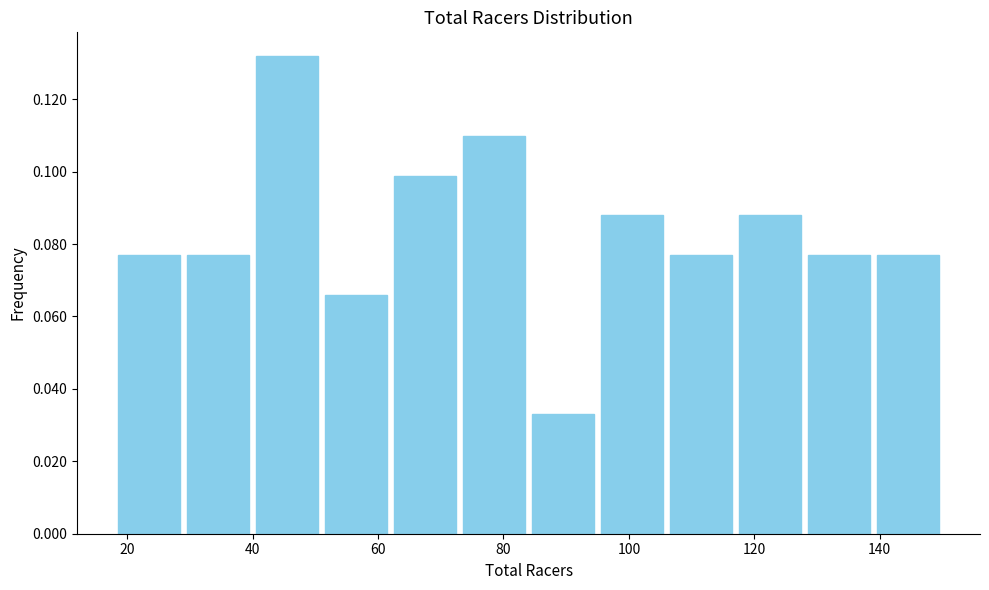

Reading left to right, transcribe this chart: for each bar, give the range it covers on the x-axis and its height. Neither the bar edges nor the heights are printed on the chart, so give them approximately, as read against the axes.

18 to 29: 0.076
29 to 40: 0.076
40 to 51: 0.132
51 to 62: 0.066
62 to 73: 0.098
73 to 84: 0.110
84 to 95: 0.032
95 to 106: 0.088
106 to 117: 0.076
117 to 128: 0.088
128 to 139: 0.076
139 to 150: 0.076